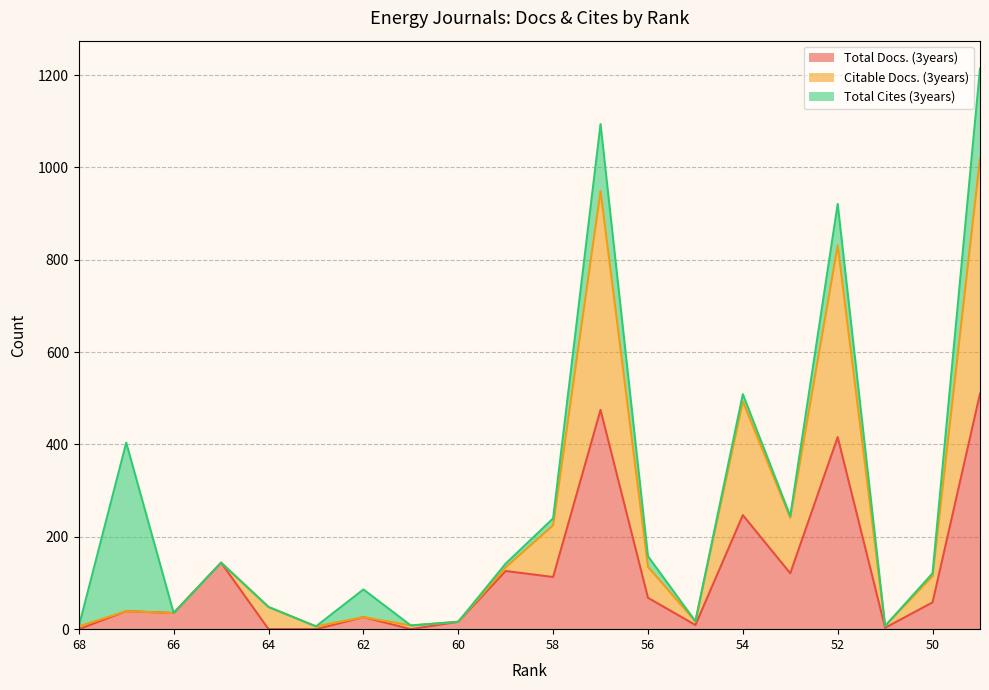

What is the difference between the Total Docs. (3years) values at 59 and 61?

126